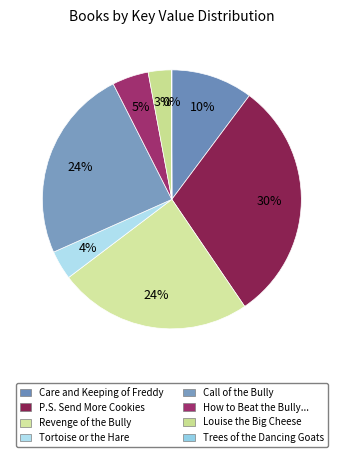

Rank the categories by value from highest to lowest.

P.S. Send More Cookies, Revenge of the Bully, Call of the Bully, Care and Keeping of Freddy, How to Beat the Bully Without Really Trying, Tortoise or the Hare, Louise the Big Cheese, Trees of the Dancing Goats